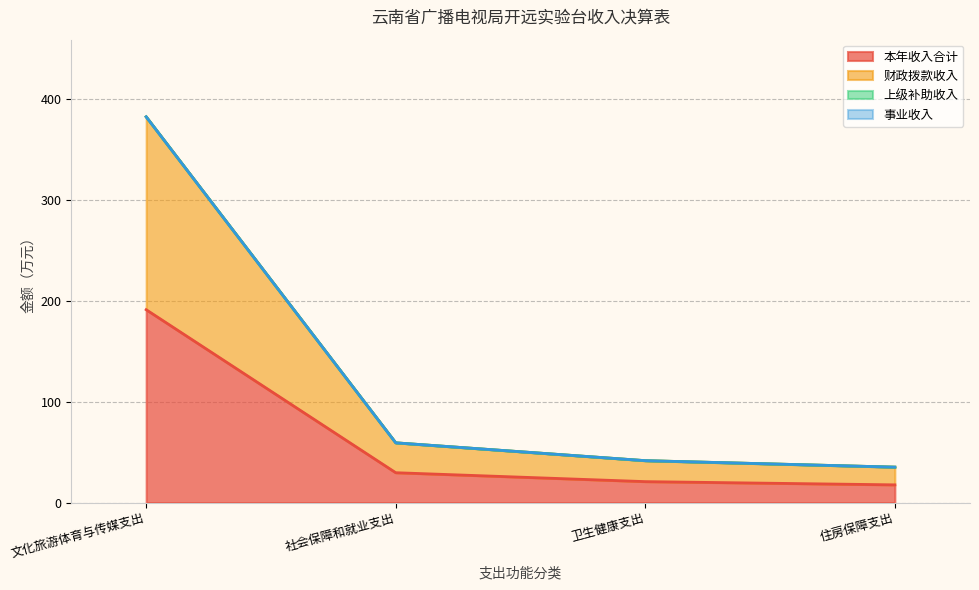

Does the chart display data point markers on the line(s)?

No